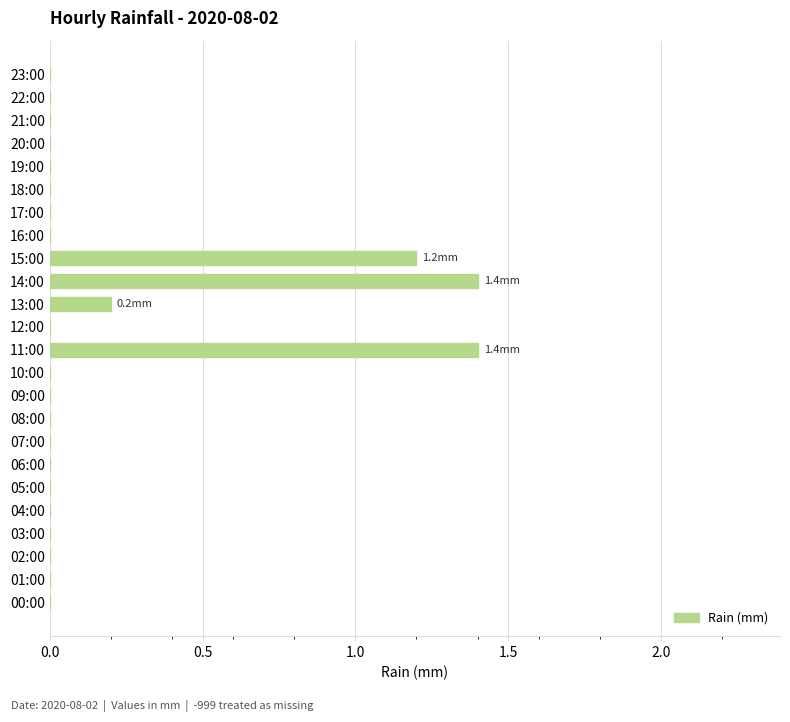

Reading bottom to top, extract all data points from this chart.

00:00=0.0	01:00=0.0	02:00=0.0	03:00=0.0	04:00=0.0	05:00=0.0	06:00=0.0	07:00=0.0	08:00=0.0	09:00=0.0	10:00=0.0	11:00=1.4	12:00=0.0	13:00=0.2	14:00=1.4	15:00=1.2	16:00=0.0	17:00=0.0	18:00=0.0	19:00=0.0	20:00=0.0	21:00=0.0	22:00=0.0	23:00=0.0